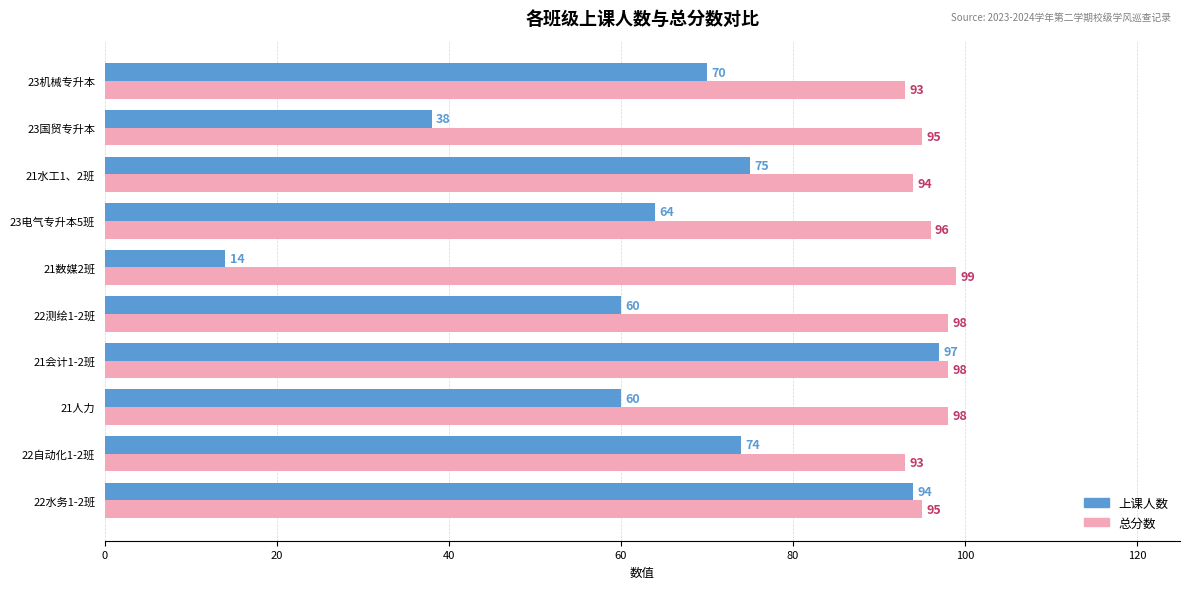

Read the 总分数 value at 21人力.

98